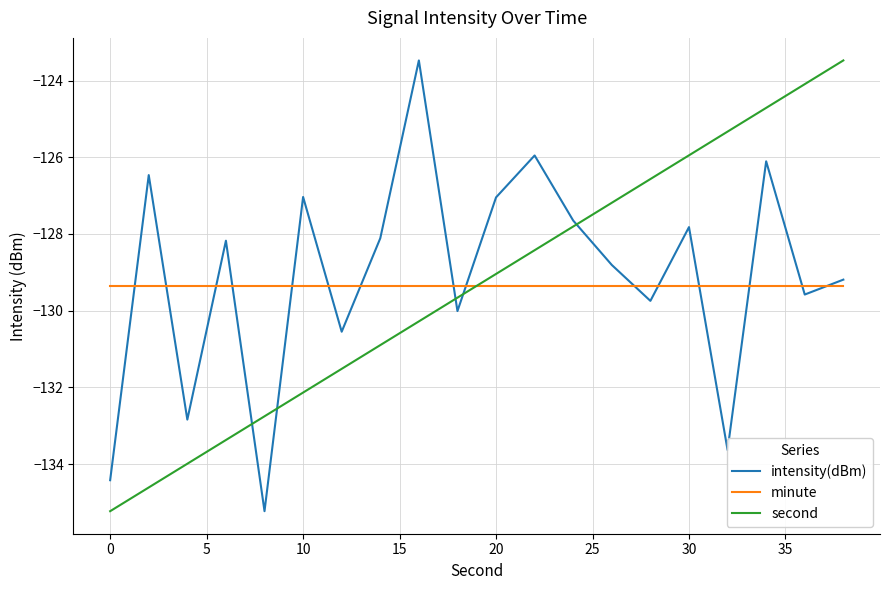

How many lines are shown in the chart?

3